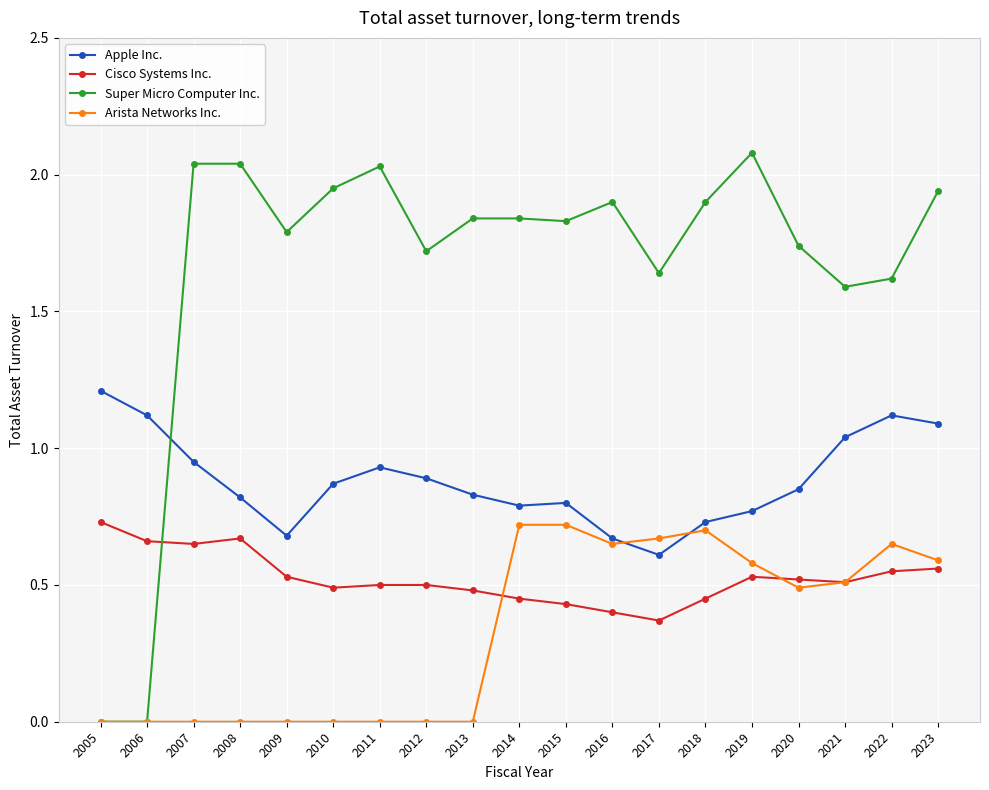

What are all the series names shown in the legend?

Apple Inc., Cisco Systems Inc., Super Micro Computer Inc., Arista Networks Inc.